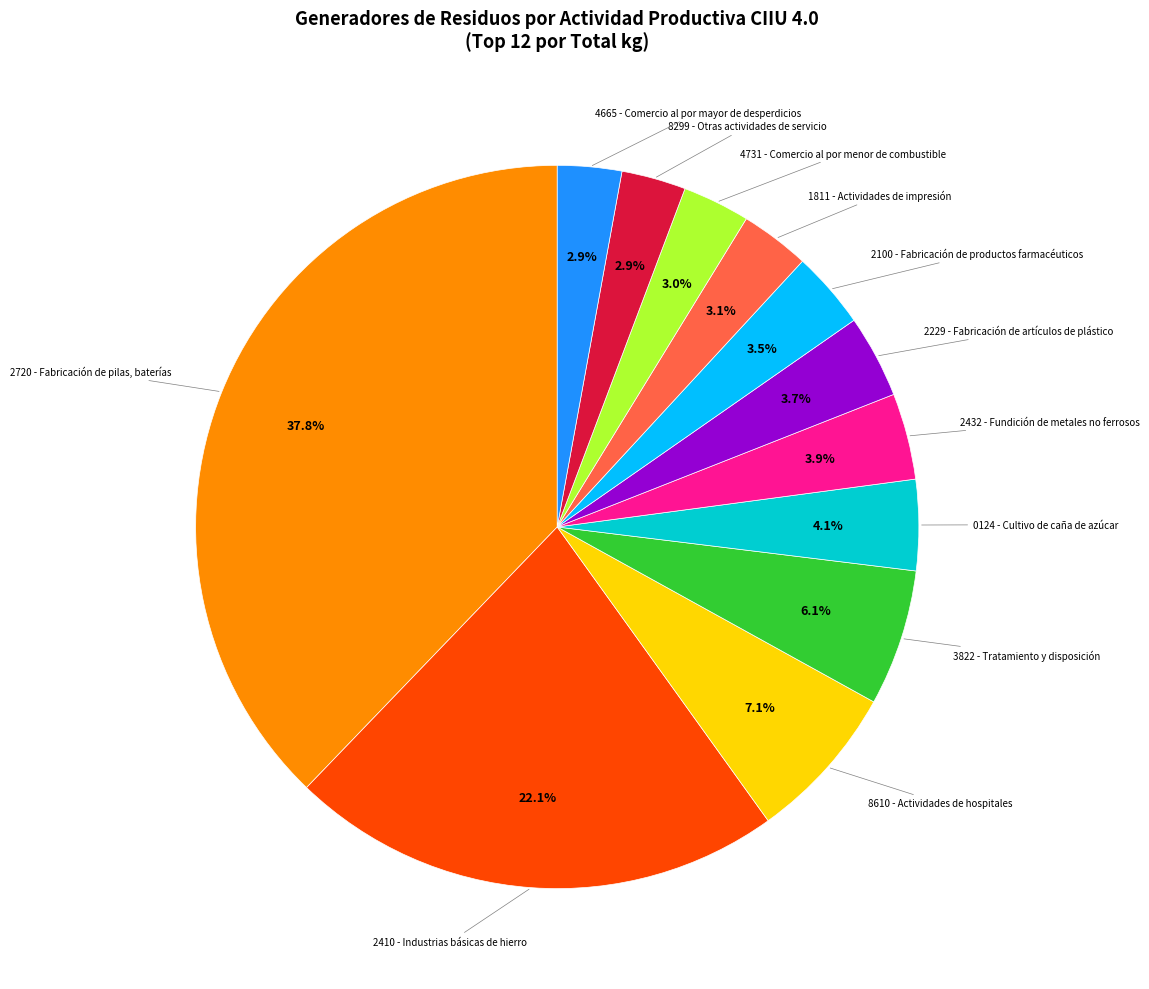

Between 1811 - Actividades de impresión and 3822 - Tratamiento y disposición, which is larger?

3822 - Tratamiento y disposición